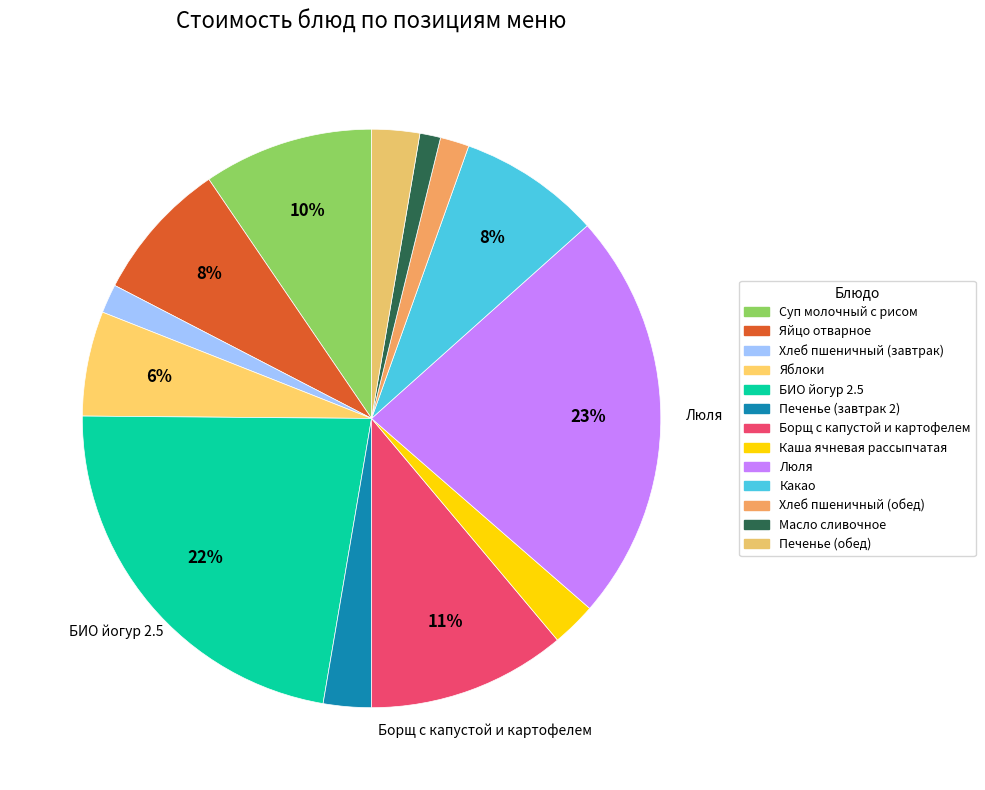

How many slices are in this pie chart?

13